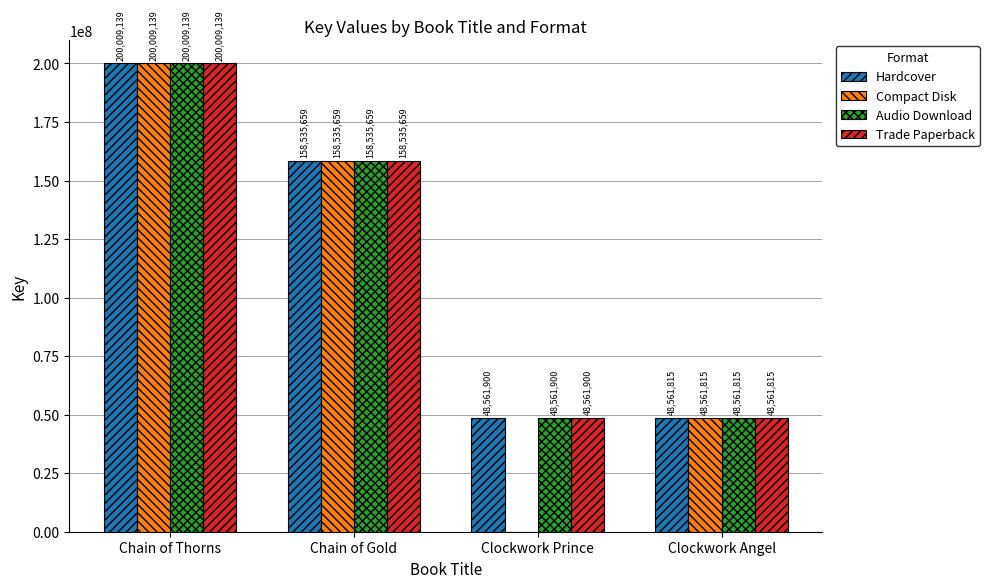

Between Chain of Thorns and Clockwork Prince, which series saw the biggest shift?

Compact Disk